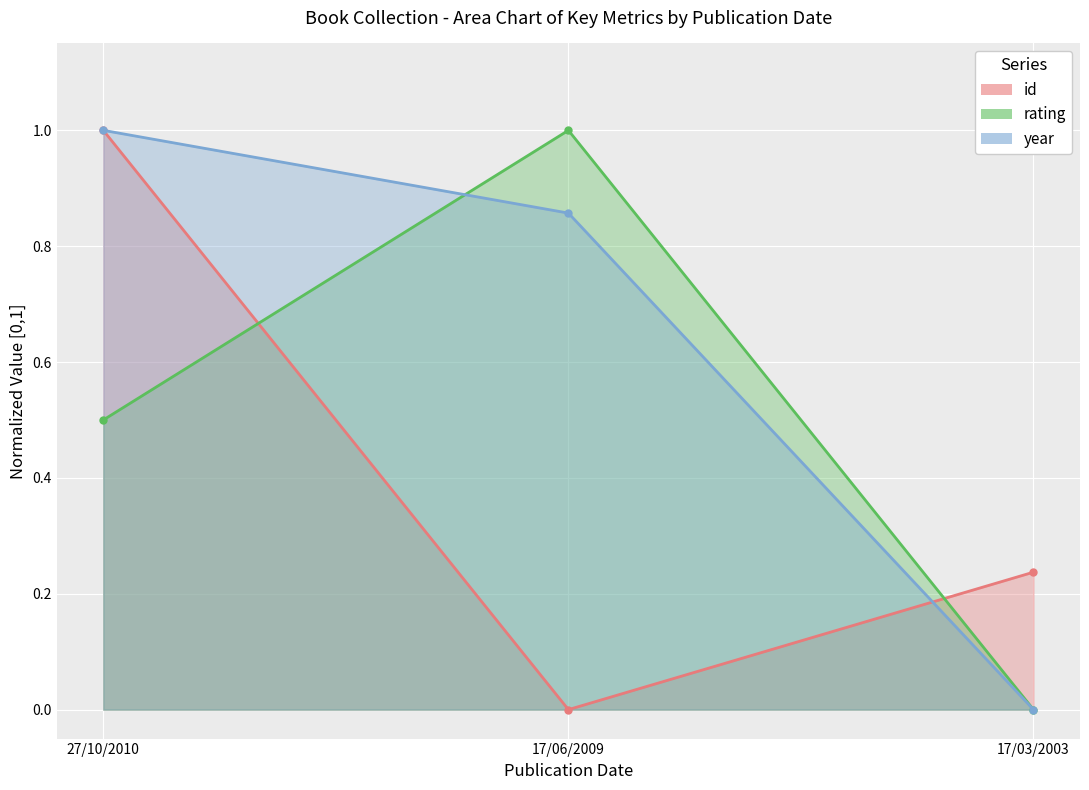

List the series in order of their peak value, lowest first.

id, rating, year